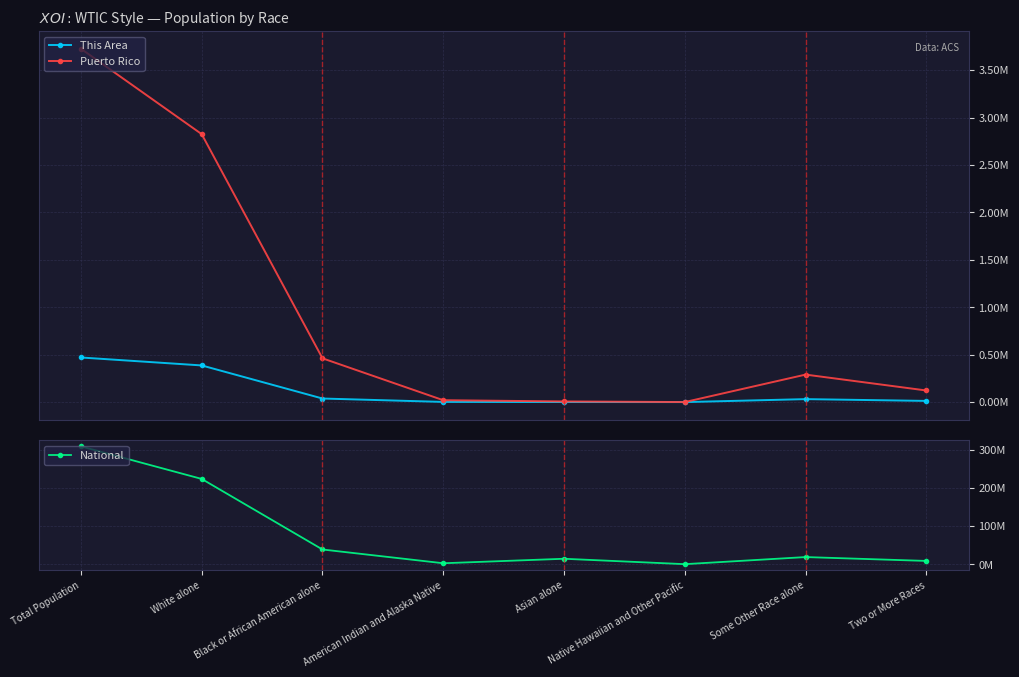

Reading left to right, transcribe all the data shown in this chart.

This Area: 470250	386462	37673	1827	562	29	31291	12406
Puerto Rico: 3725789	2825100	461498	19839	6831	370	289905	122246
National: 308745538	223553265	38929319	2932248	14674252	540013	19107368	9009073